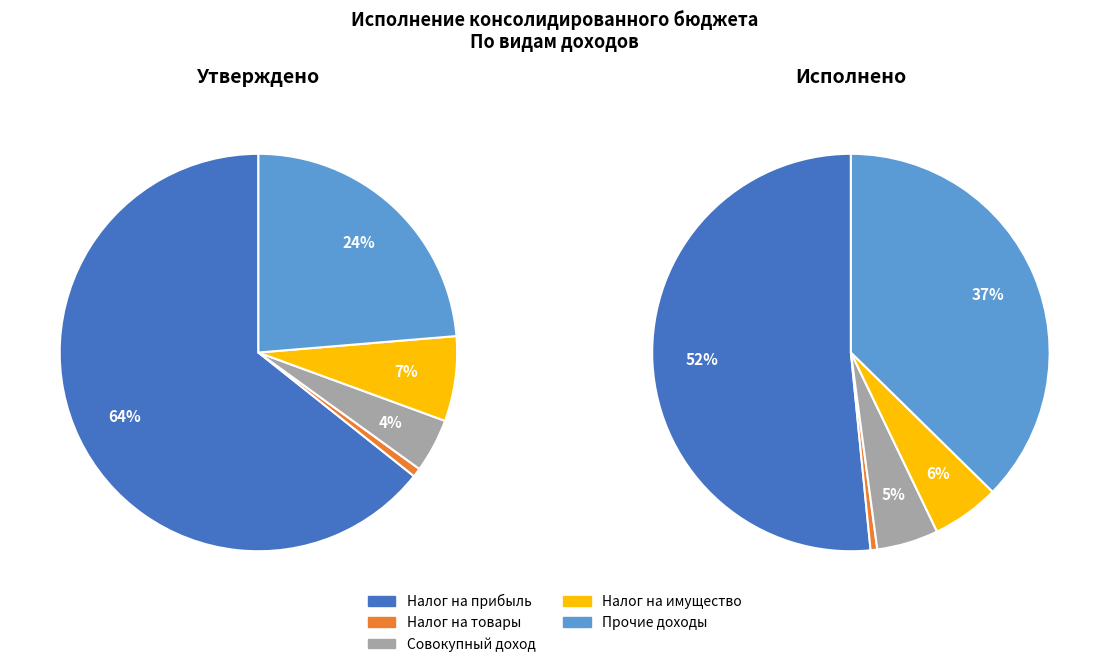

Which slice is the smallest?

НАЛОГИ НА ТОВАРЫ (РАБОТЫ, УСЛУГИ)